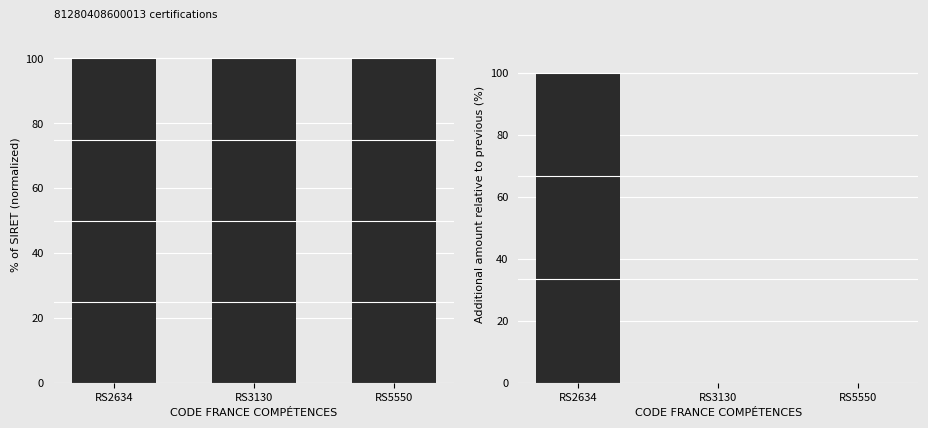

How many series are shown in this chart?

2